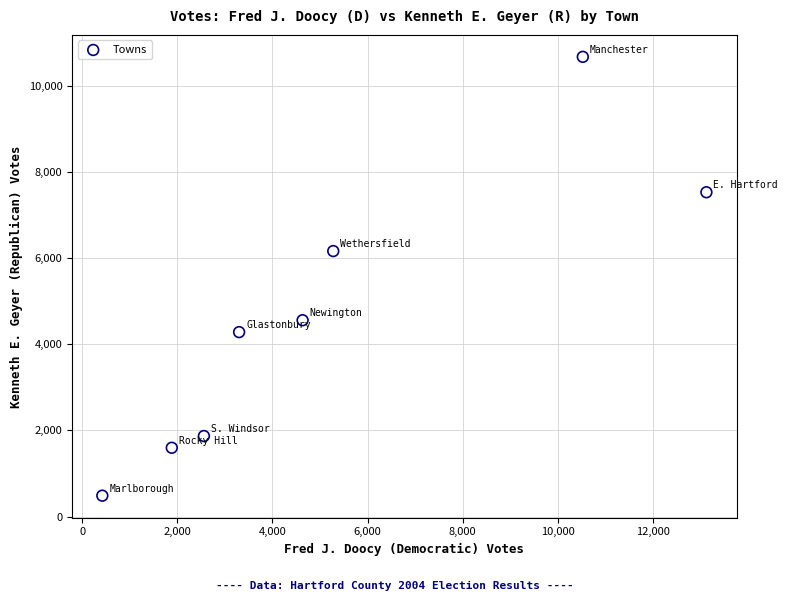

What is the range of X values (max minus min)?

12713